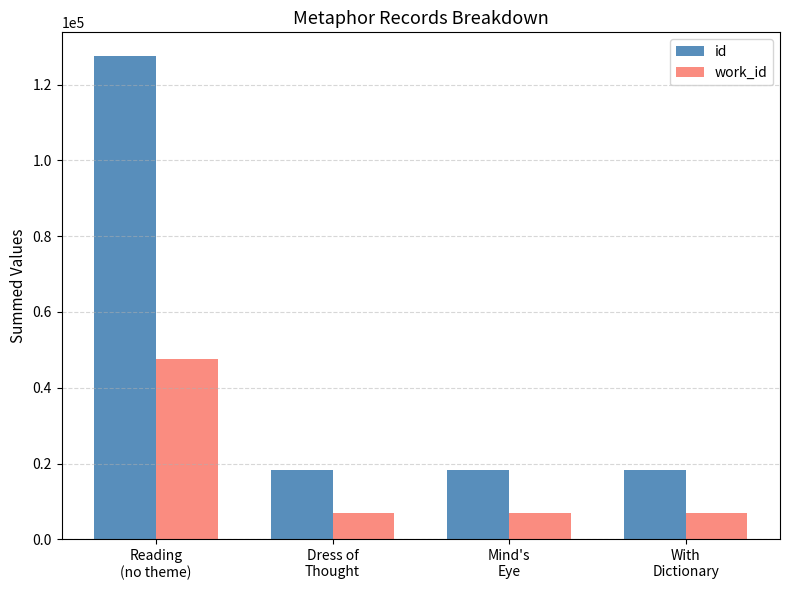

Which series has the largest total across all categories?

id